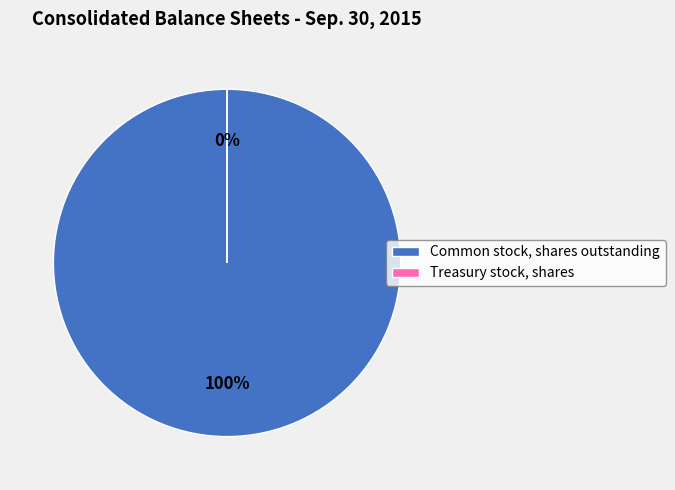

To the nearest percent, what is the average slice percentage?

50%